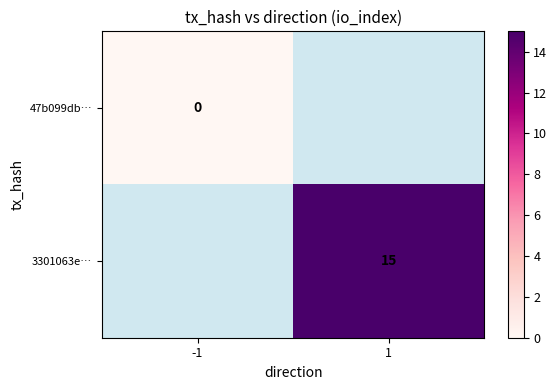

The 3301063e… series shows 25 at 1. True or false?

False